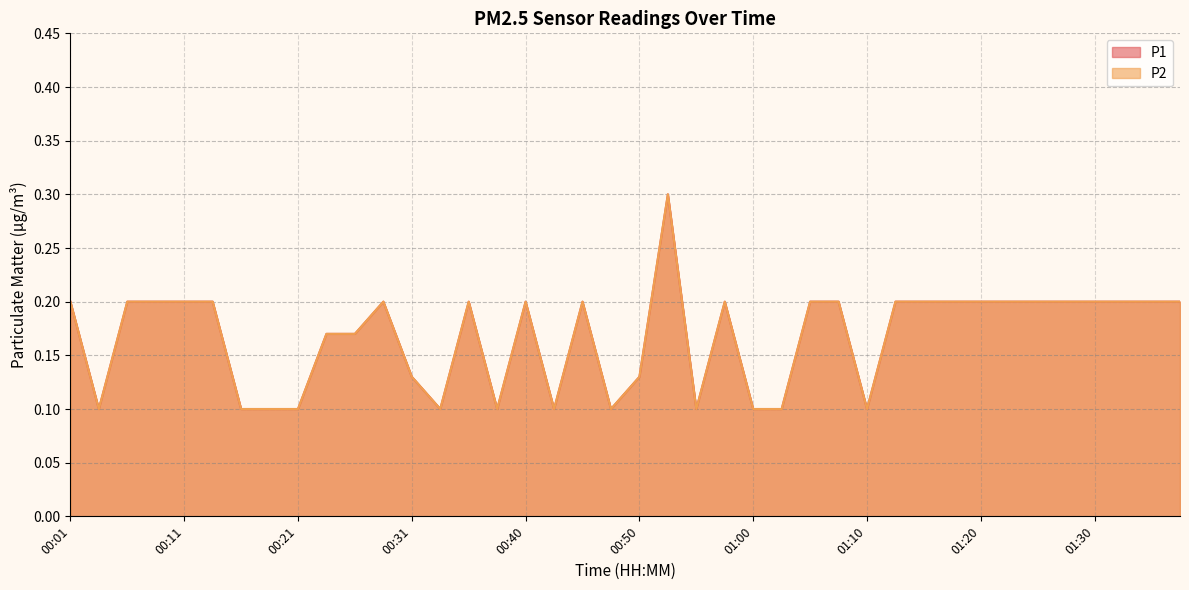

What is the highest value of the P2 series?

0.3